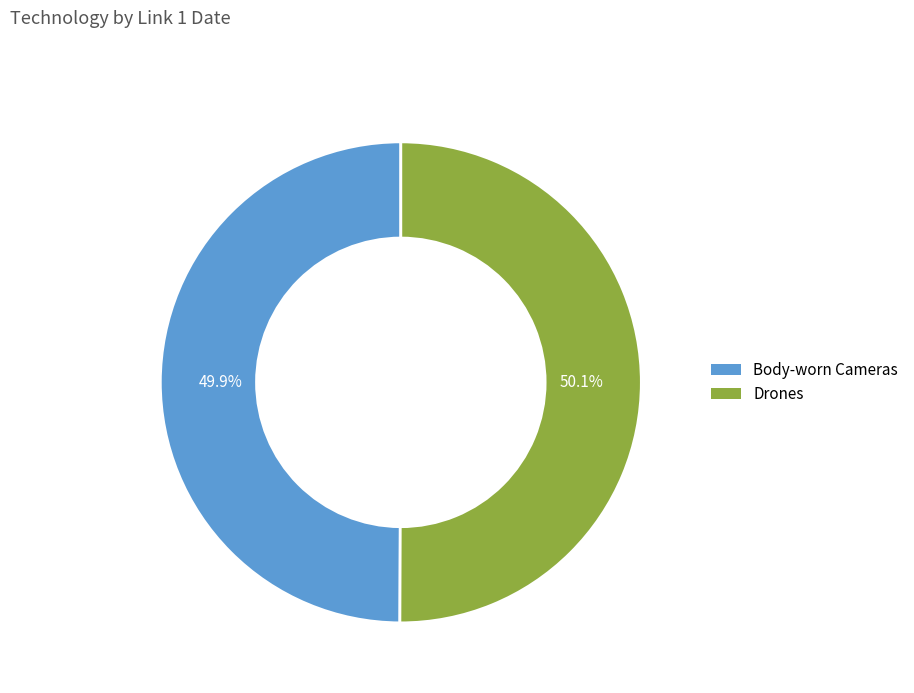

Is it true that Body-worn Cameras is 50% of the pie?

True